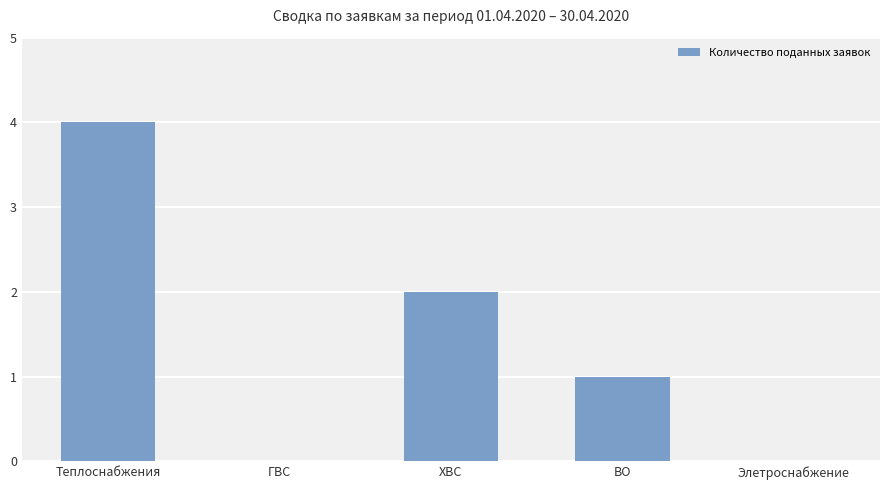

How many categories are shown in the chart?

5